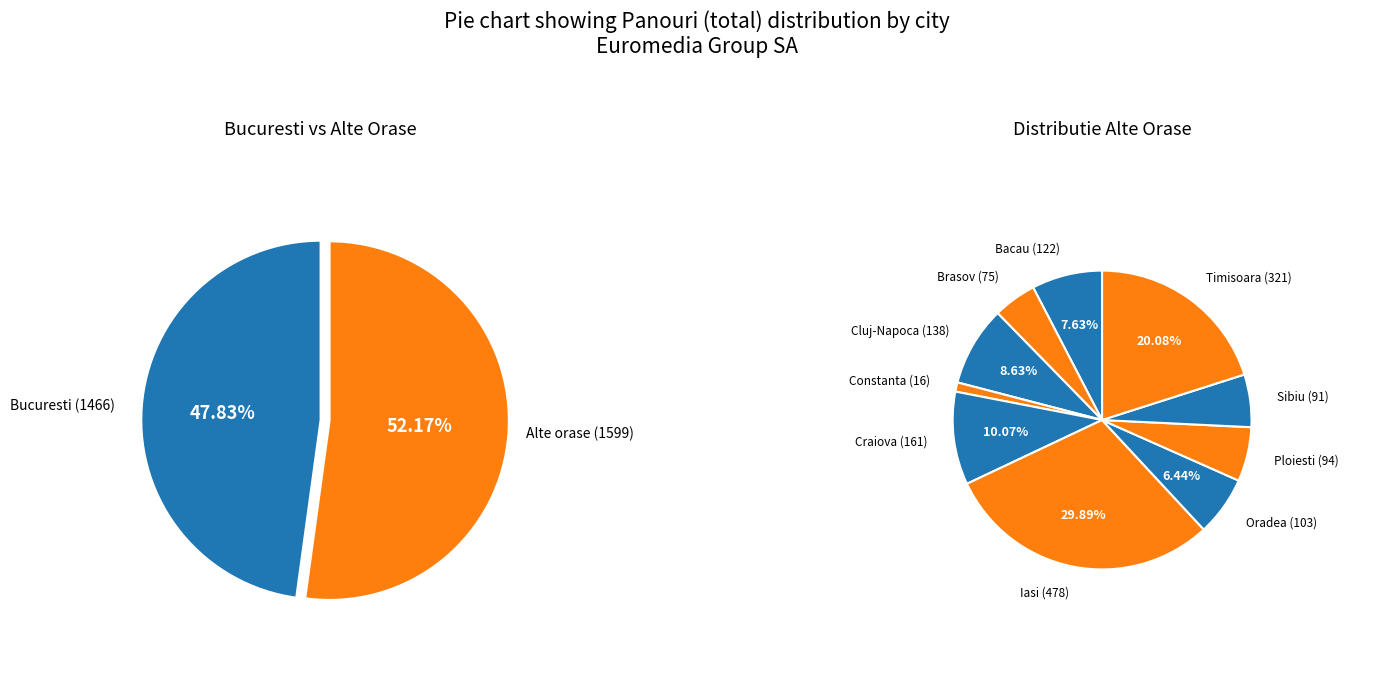

What is the smallest slice in the pie chart?

Constanta